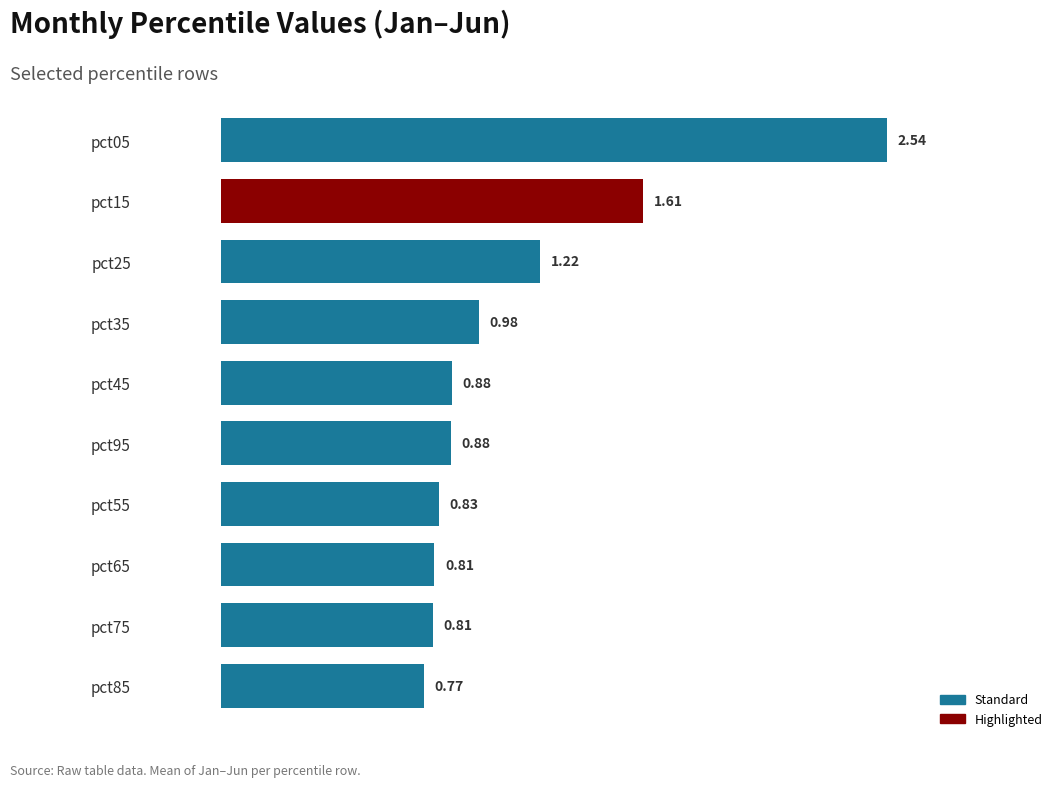

Between pct25 and pct95, which is larger?

pct25